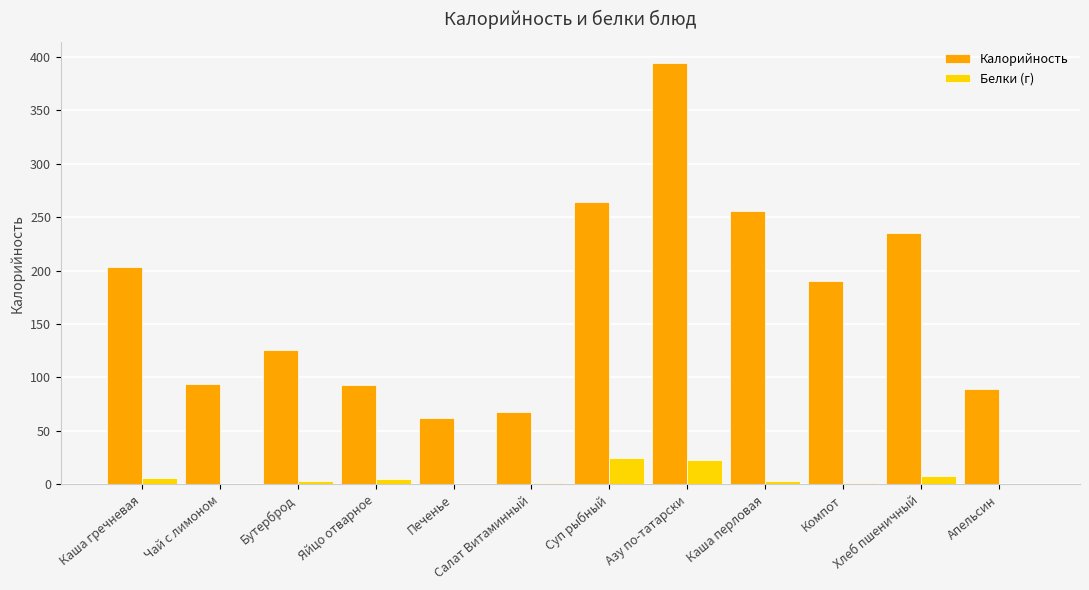

At which label is Калорийность closest to 227?

Хлеб пшеничный